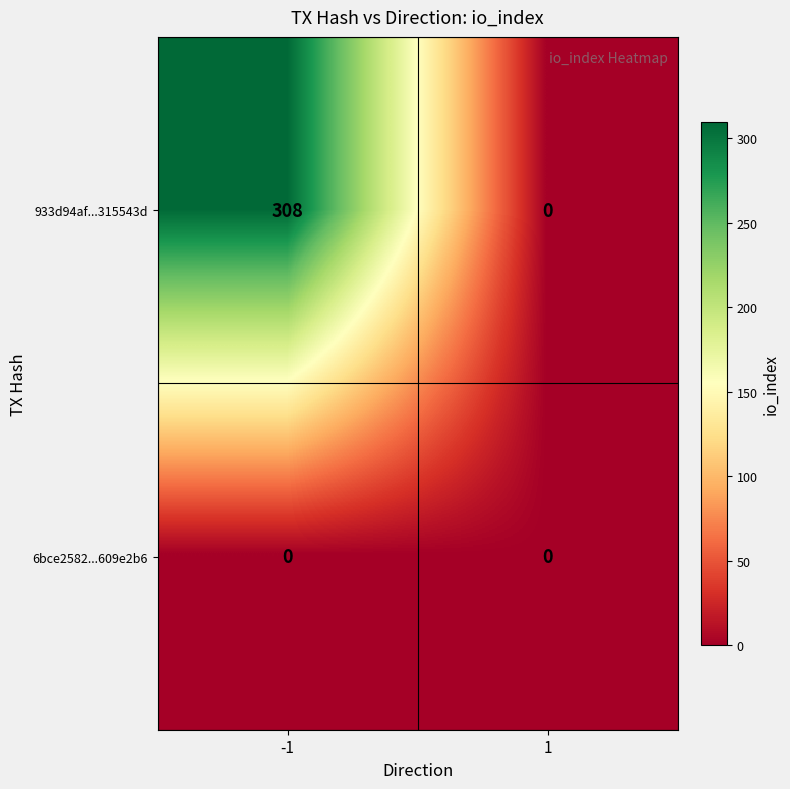

At how many categories does at least one series exceed 152?

1